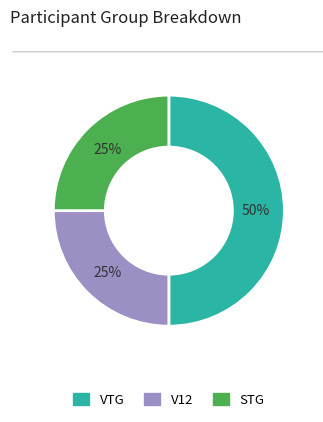

Do V12 and VTG together represent more than half of the pie?

Yes